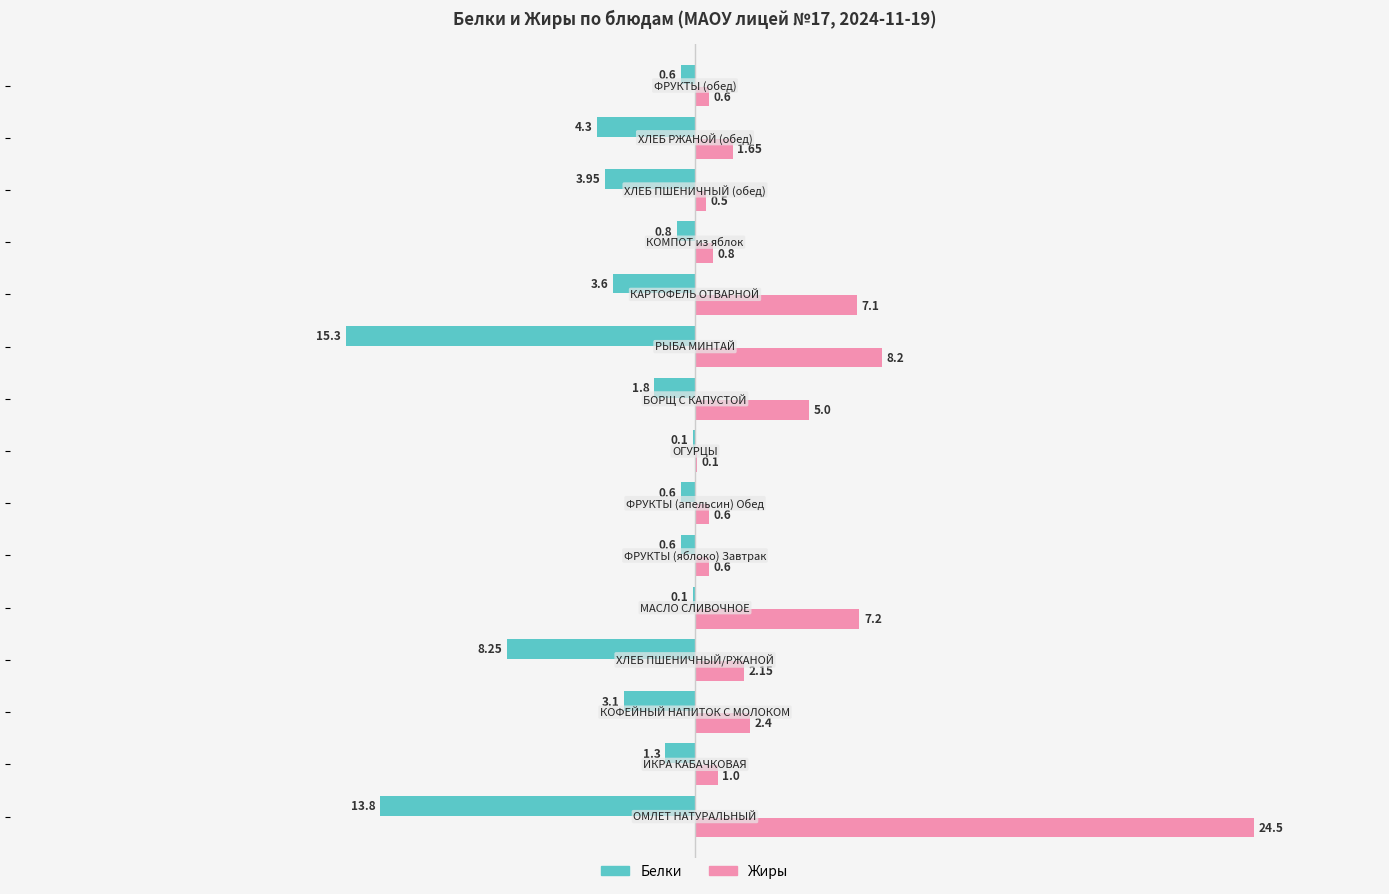

Which series has the largest total across all categories?

Жиры